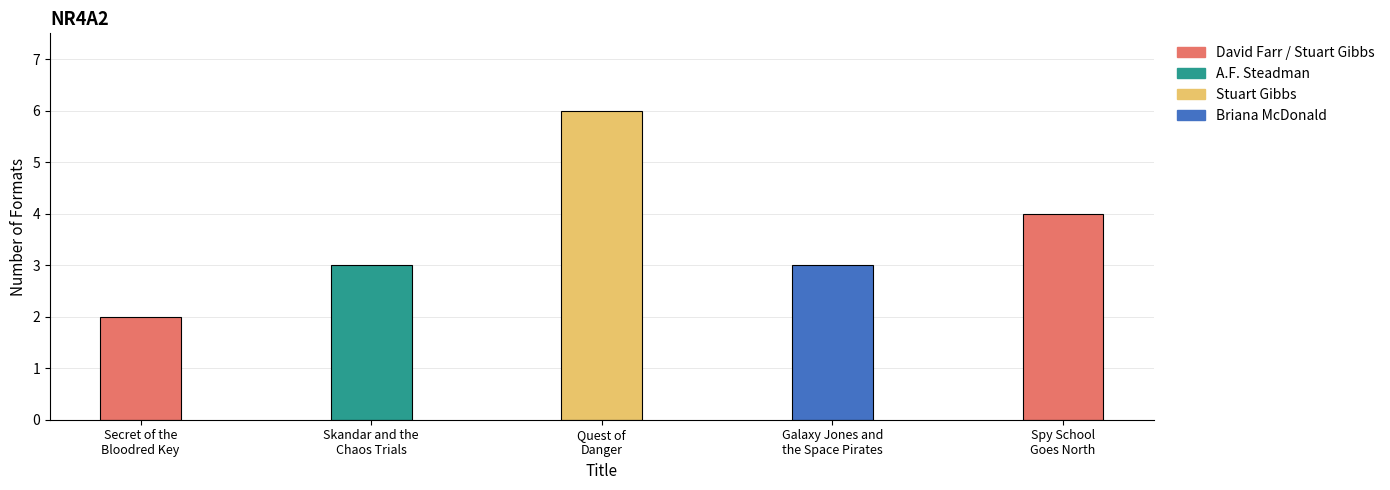

True or false: the data shows 1 at Secret of the
Bloodred Key.

False